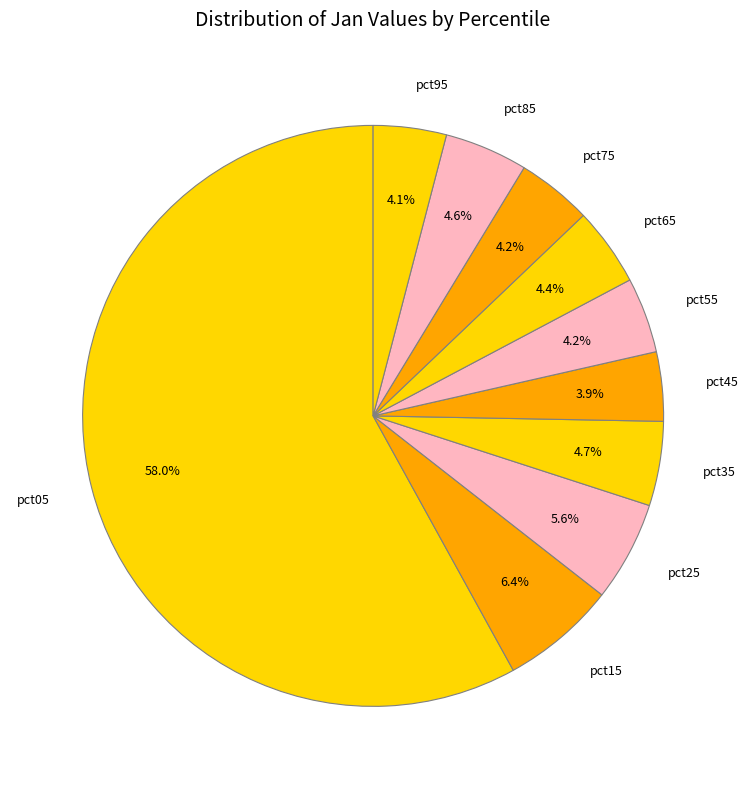

Between pct55 and pct15, which is larger?

pct15